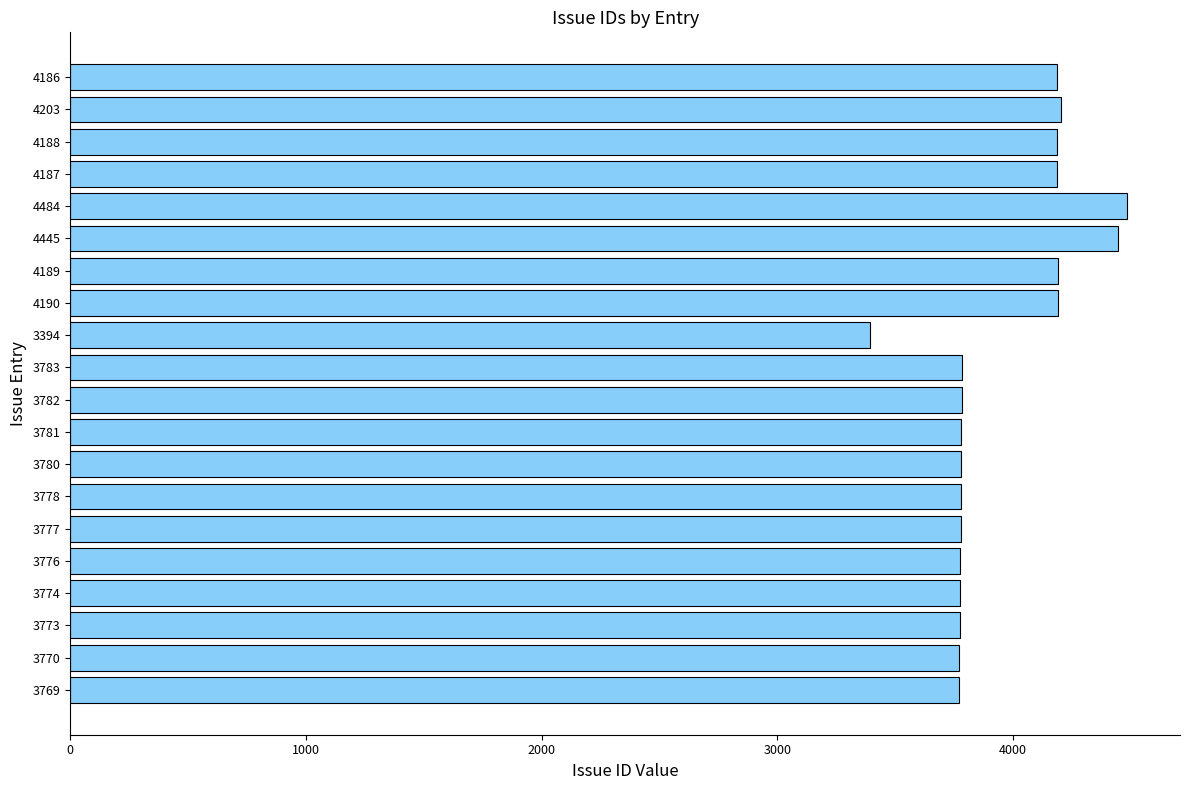

What is the difference between the maximum and minimum values?

1090